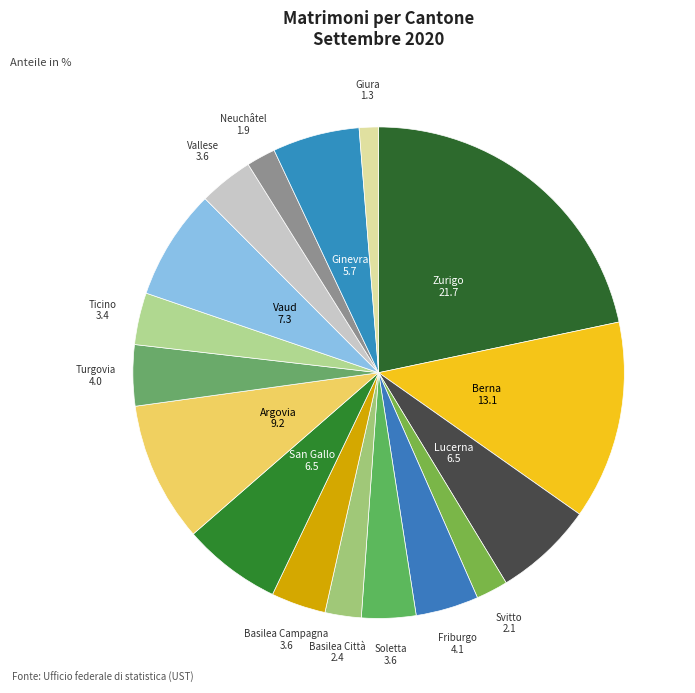

How many segments does this pie chart have?

17